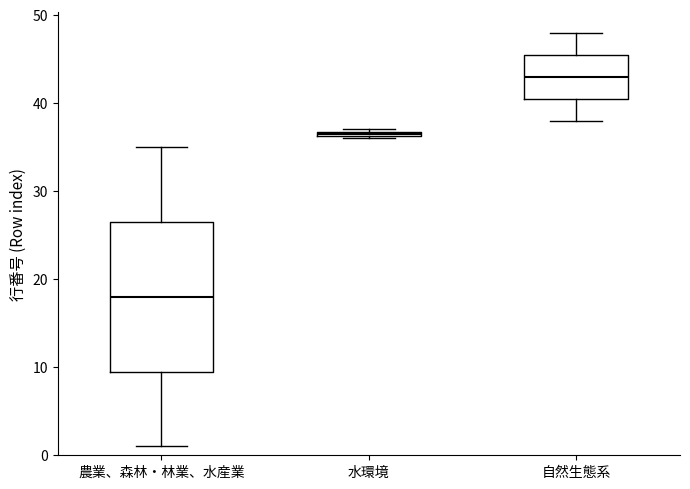

Where is the upper edge of the box for 農業、森林・林業、水産業 on the y-axis? The values are not printed on the chart, so give them approximately, as read against the axis.

27